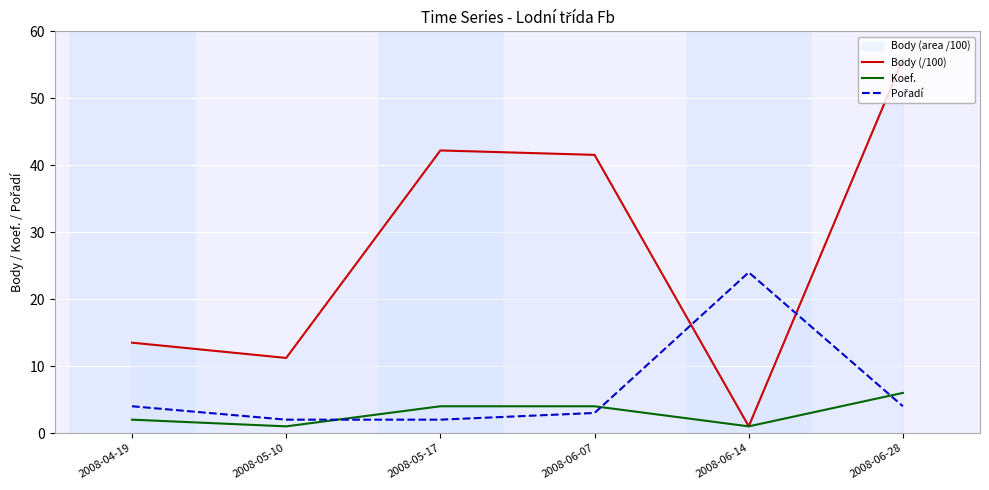

Reading right to left, what are all the values shown in this chart?

Body (/100): 55.8	1.0	41.5	42.2	11.2	13.5
Koef.: 6.0	1.0	4.0	4.0	1.0	2.0
Pořadí: 4.0	24.0	3.0	2.0	2.0	4.0